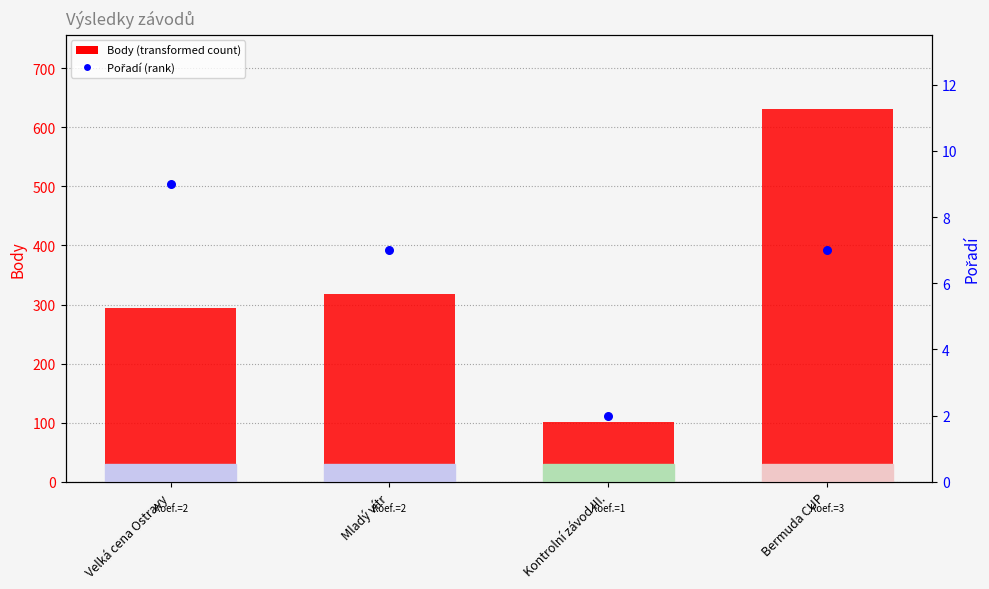

Which series has the largest total across all categories?

Body